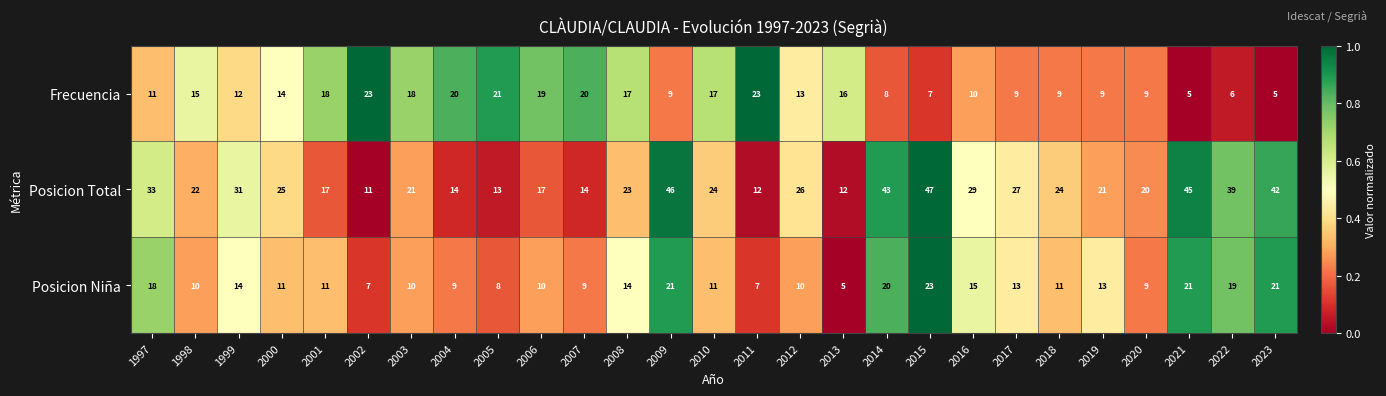

What is the difference between the maximum and minimum values in the Posicion Total series?

36